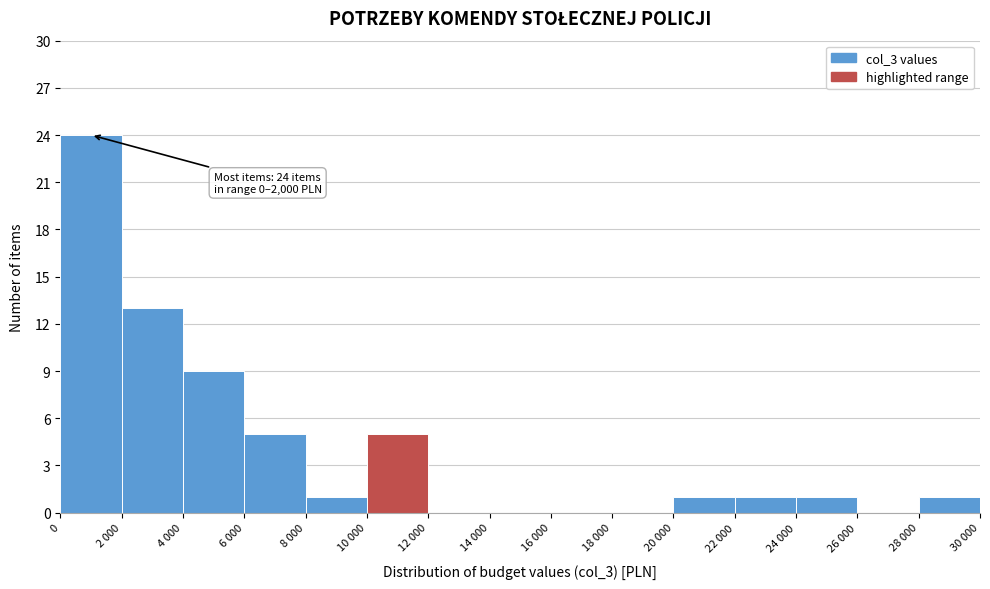

Reading right to left, extract all data points from this chart.

28 000=1	26 000=0	24 000=1	22 000=1	20 000=1	18 000=0	16 000=0	14 000=0	12 000=0	10 000=5	8 000=1	6 000=5	4 000=9	2 000=13	0=24